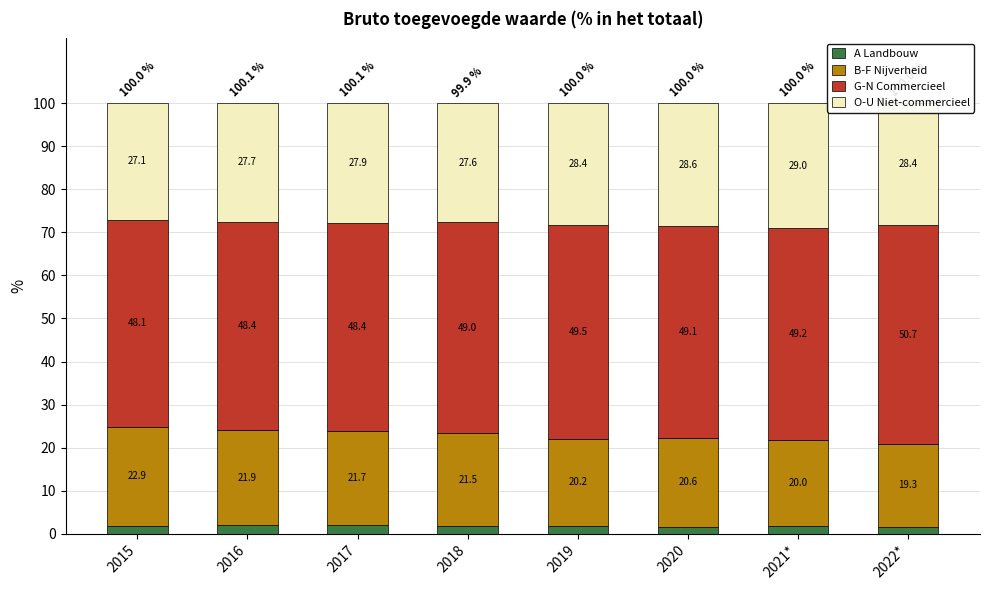

What is the lowest value of the A Landbouw series?

1.6